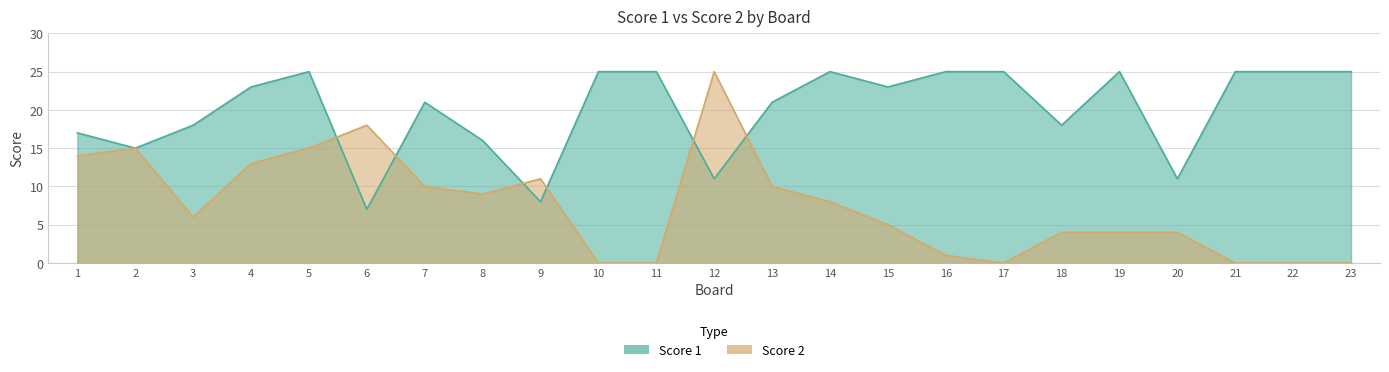

Which series changed the most between 16 and 20?

Score 1